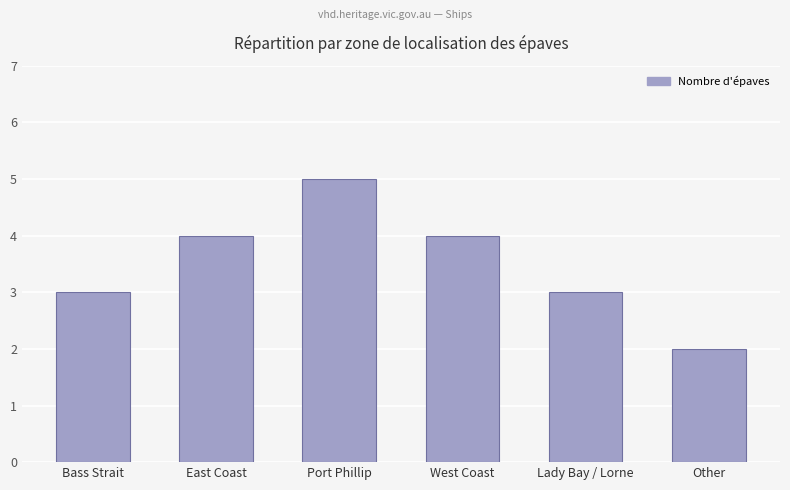

What value does the data have at West Coast?

4